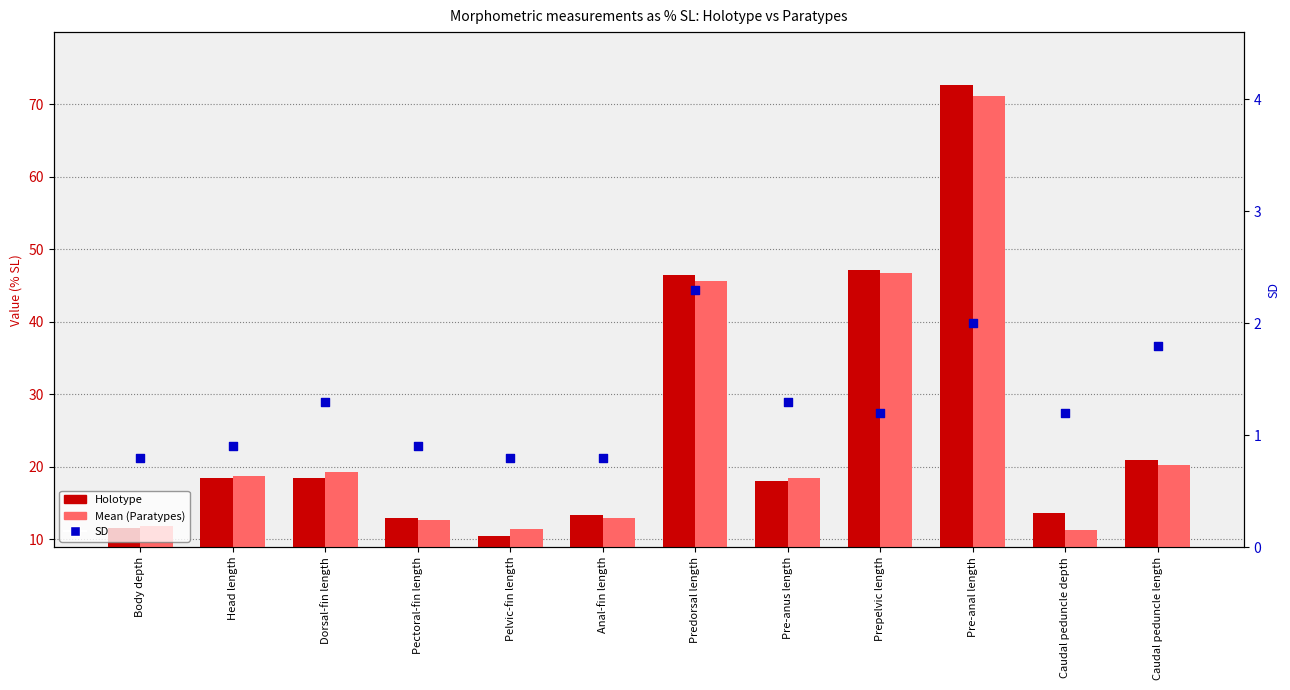

Is the value of SD at Dorsal-fin length greater than the value of Mean (Paratypes) at Predorsal length?

No